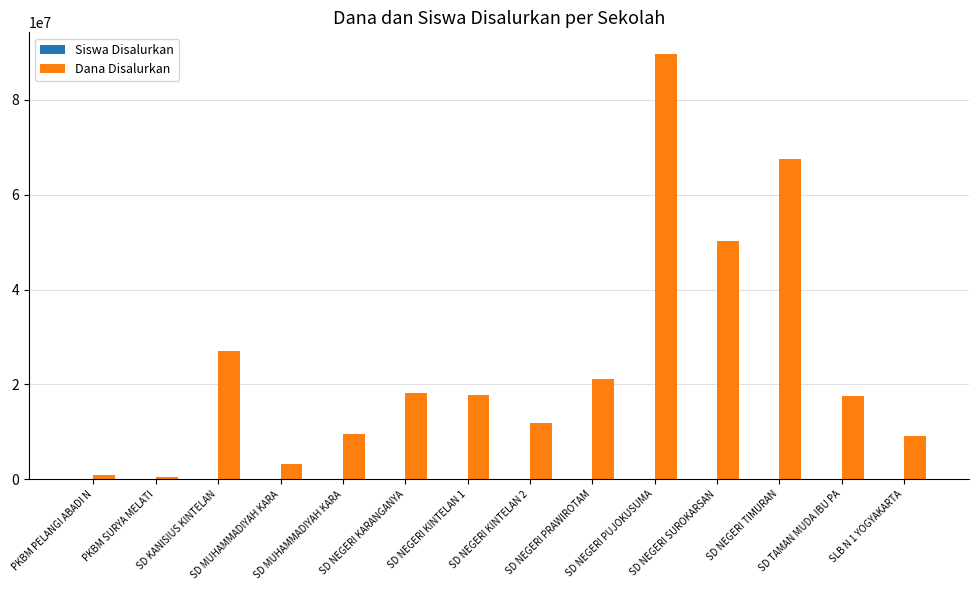

Which has a higher value, SD MUHAMMADIYAH KARA or SD NEGERI PRAWIROTAM?

SD NEGERI PRAWIROTAM